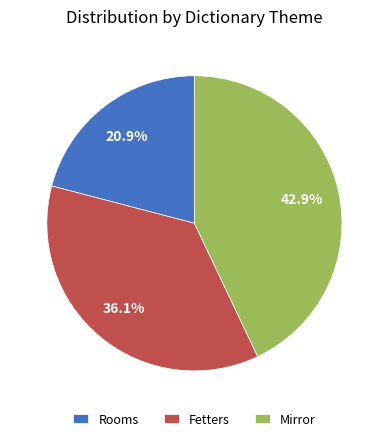

To the nearest percent, what is the difference between the largest and smallest slice percentages?

22%